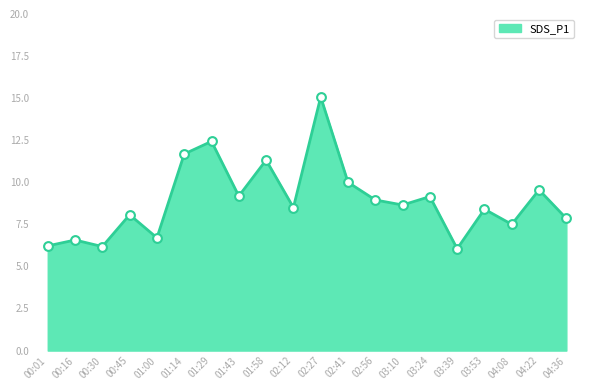

Which has a higher value, 04:36 or 02:27?

02:27